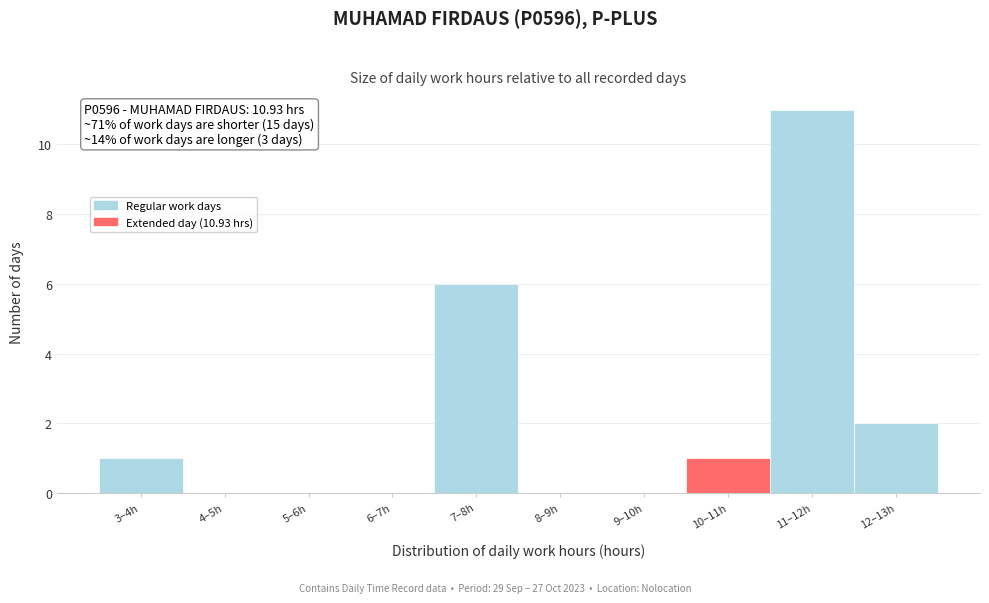

Reading left to right, list all the values displayed in this chart.

3–4h=1	4–5h=0	5–6h=0	6–7h=0	7–8h=6	8–9h=0	9–10h=0	10–11h=1	11–12h=11	12–13h=2